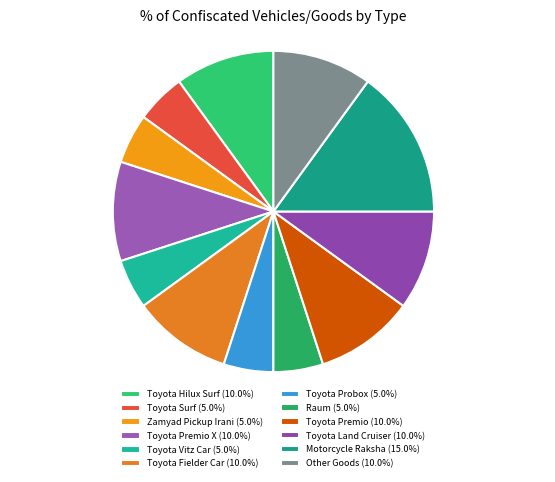

Is the sum of Toyota Vitz Car 5.0% and Toyota Premio 10.0% greater than half?

No